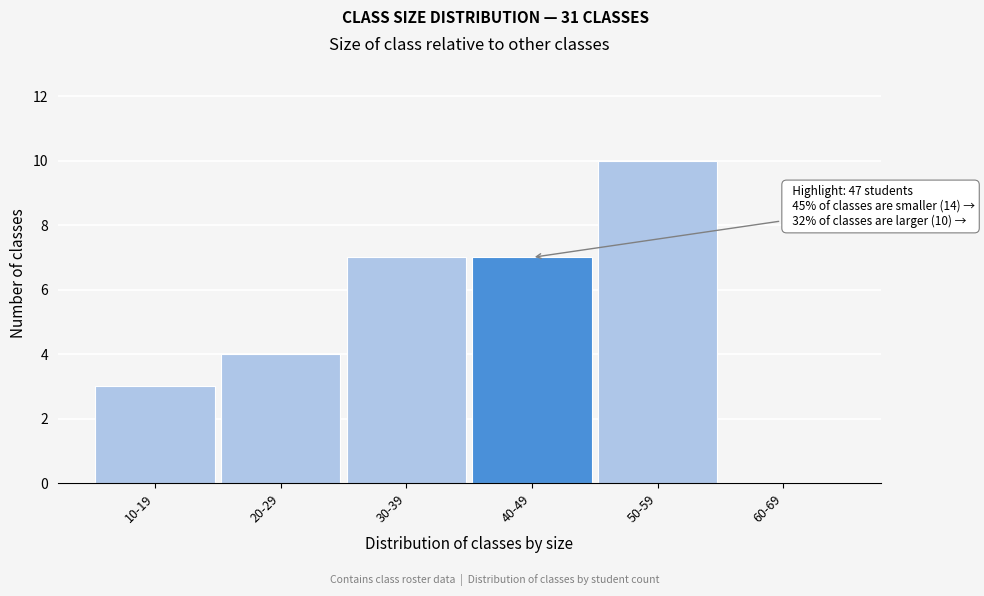

Reading left to right, what are all the values shown in this chart?

10-19=3	20-29=4	30-39=7	40-49=7	50-59=10	60-69=0